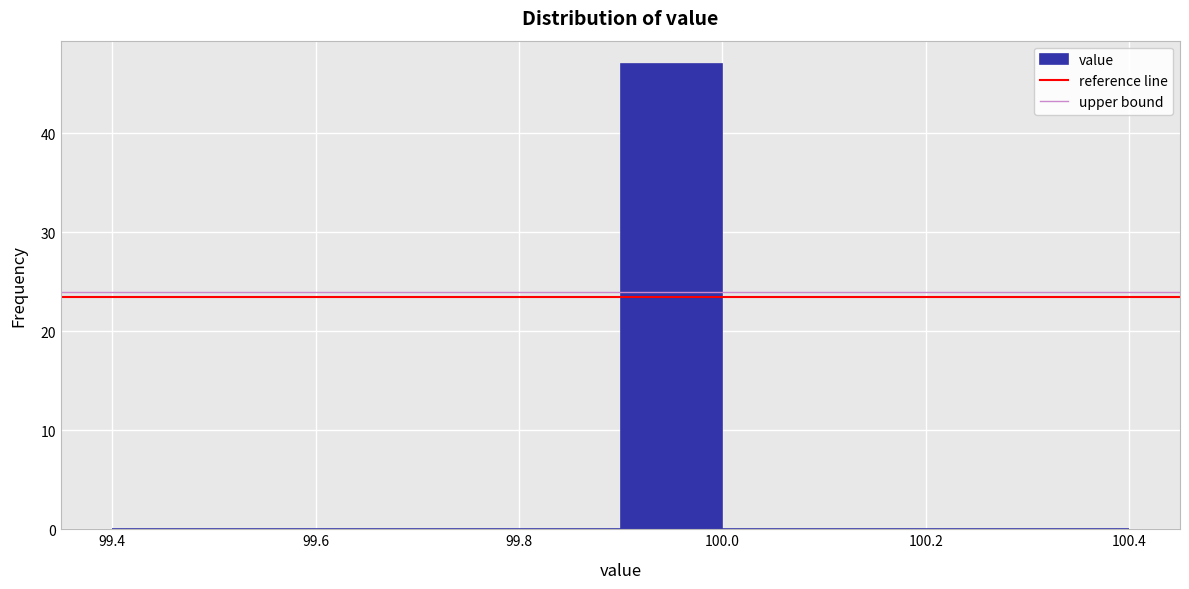

Which range on the x-axis has the tallest bar?

99.9 to 100.0